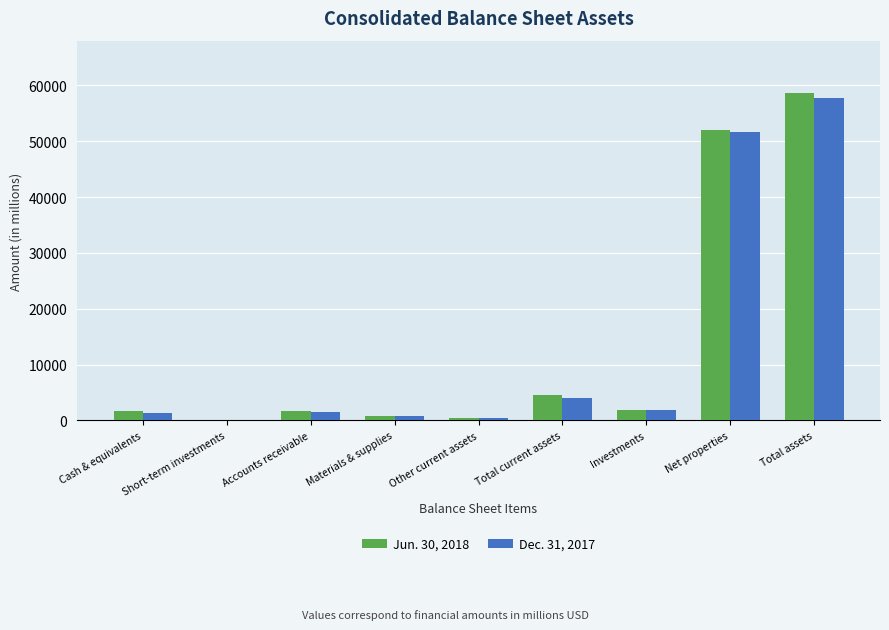

What is the greatest value displayed?

58689